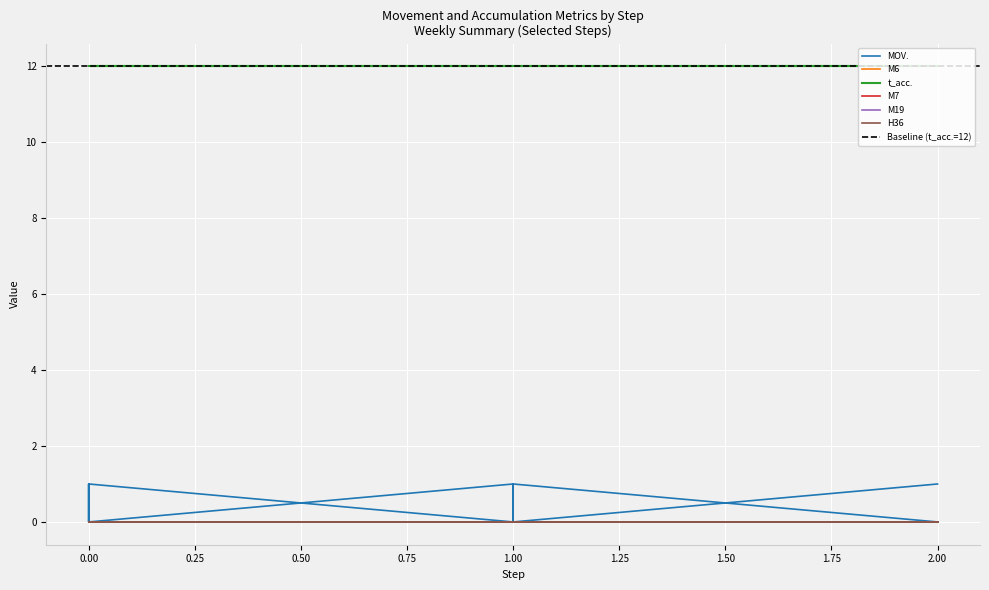

Which series has the widest spread of values?

MOV.